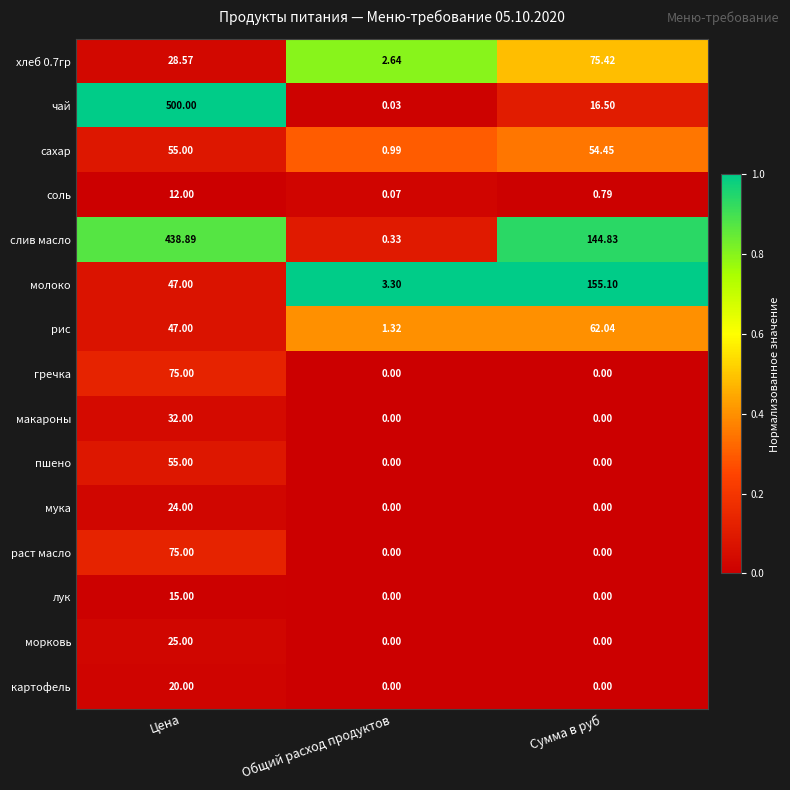

At how many categories does at least one series exceed 0?

3